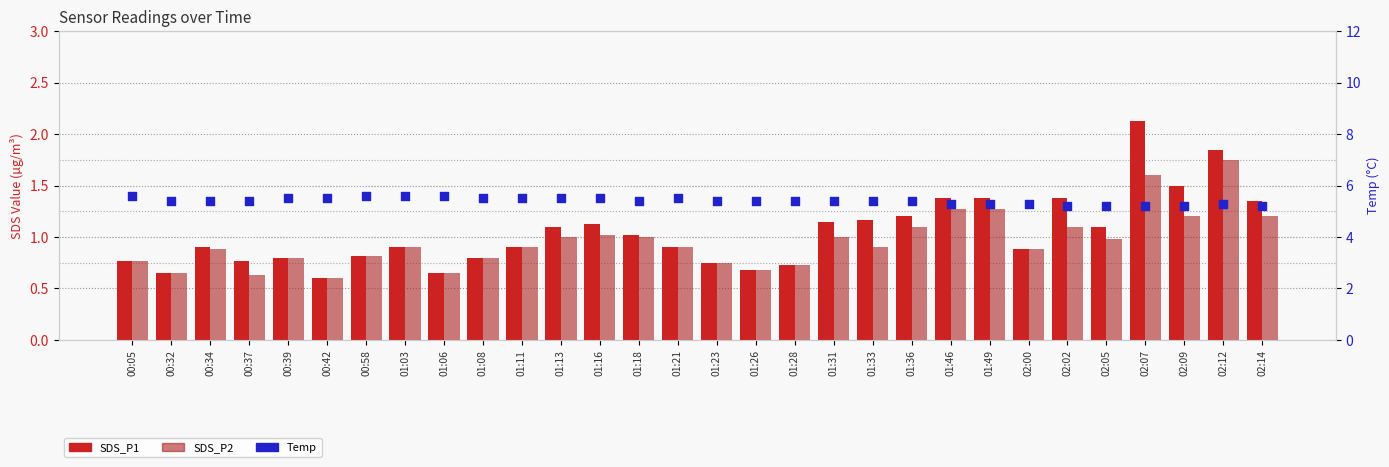

At which category is the sum across all series the highest?

02:07